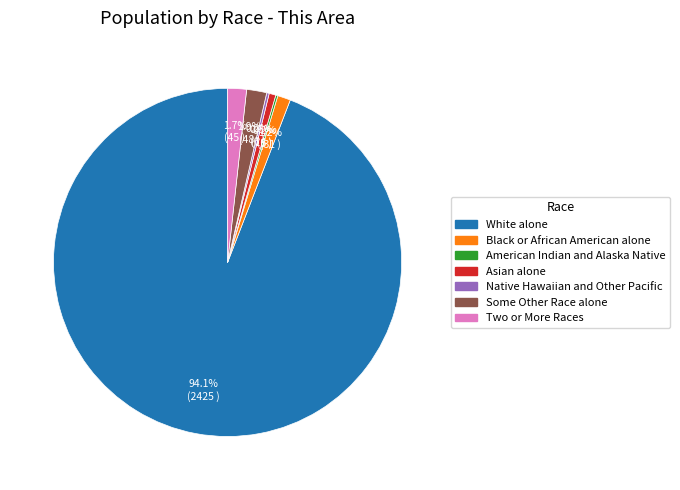

To the nearest percent, what is the combined percentage of Black or African American alone and White alone?

95%